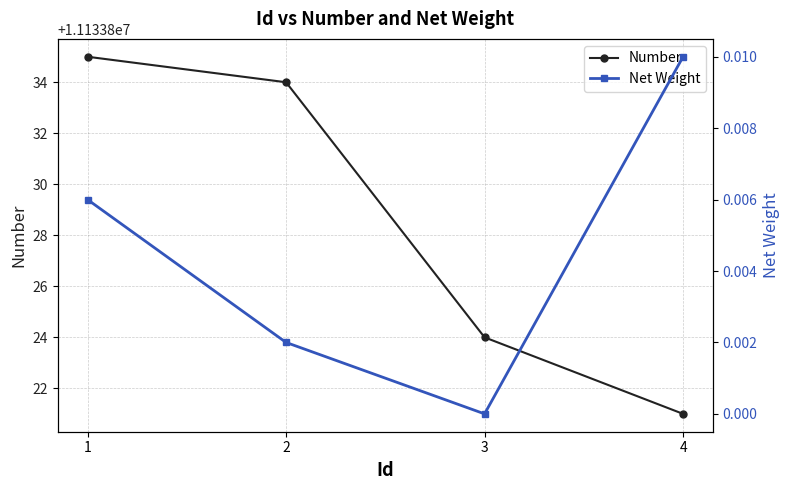

Does the chart have visible grid lines?

Yes